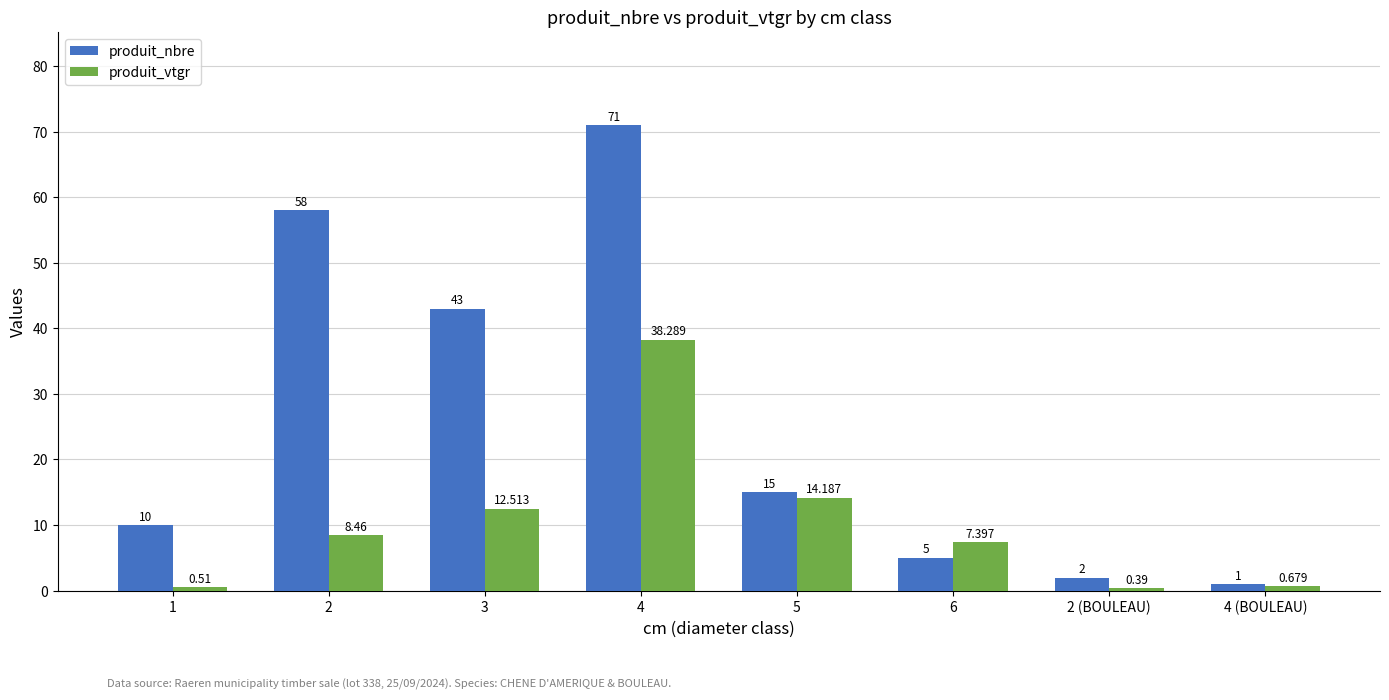

What is the difference between the maximum and minimum values in the produit_nbre series?

70.0